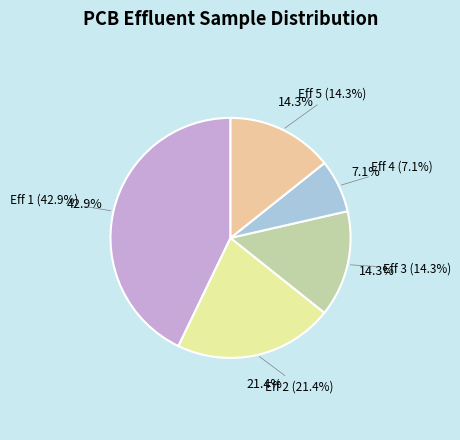

The Eff 4 slice represents 7% of the pie. True or false?

True